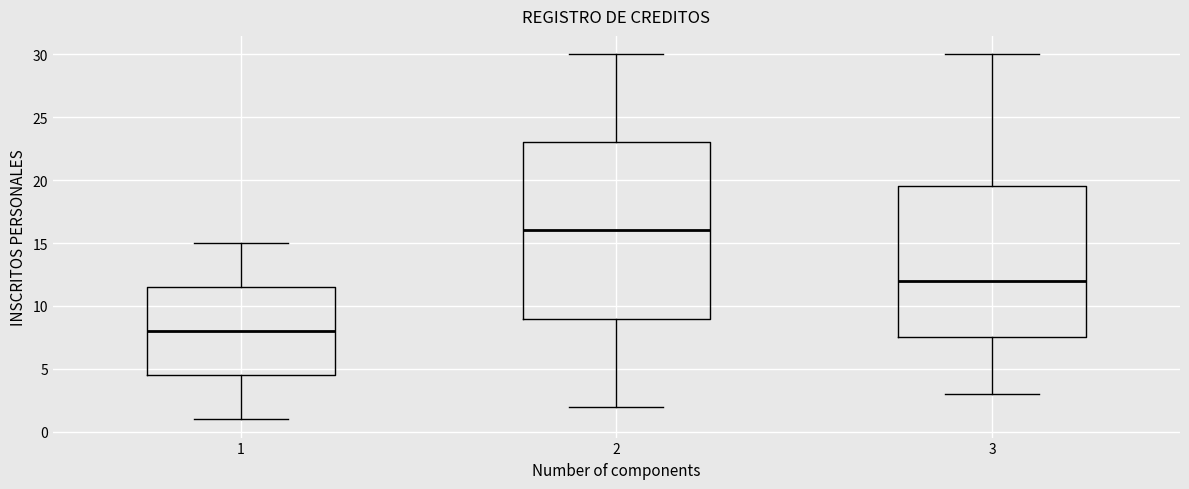

Reading left to right, transcribe this box plot: for each box, give where its median line is, the range the box spans, and where its two whiskers end, as read against the y-axis. The values are not printed on the chart, so give them approximately, as read against the axis.

1: median 8.0, box 4.5 to 11.5, whiskers 1.0 to 15.0
2: median 16.0, box 9.0 to 23.0, whiskers 2.0 to 30.0
3: median 12.0, box 7.5 to 19.5, whiskers 3.0 to 30.0